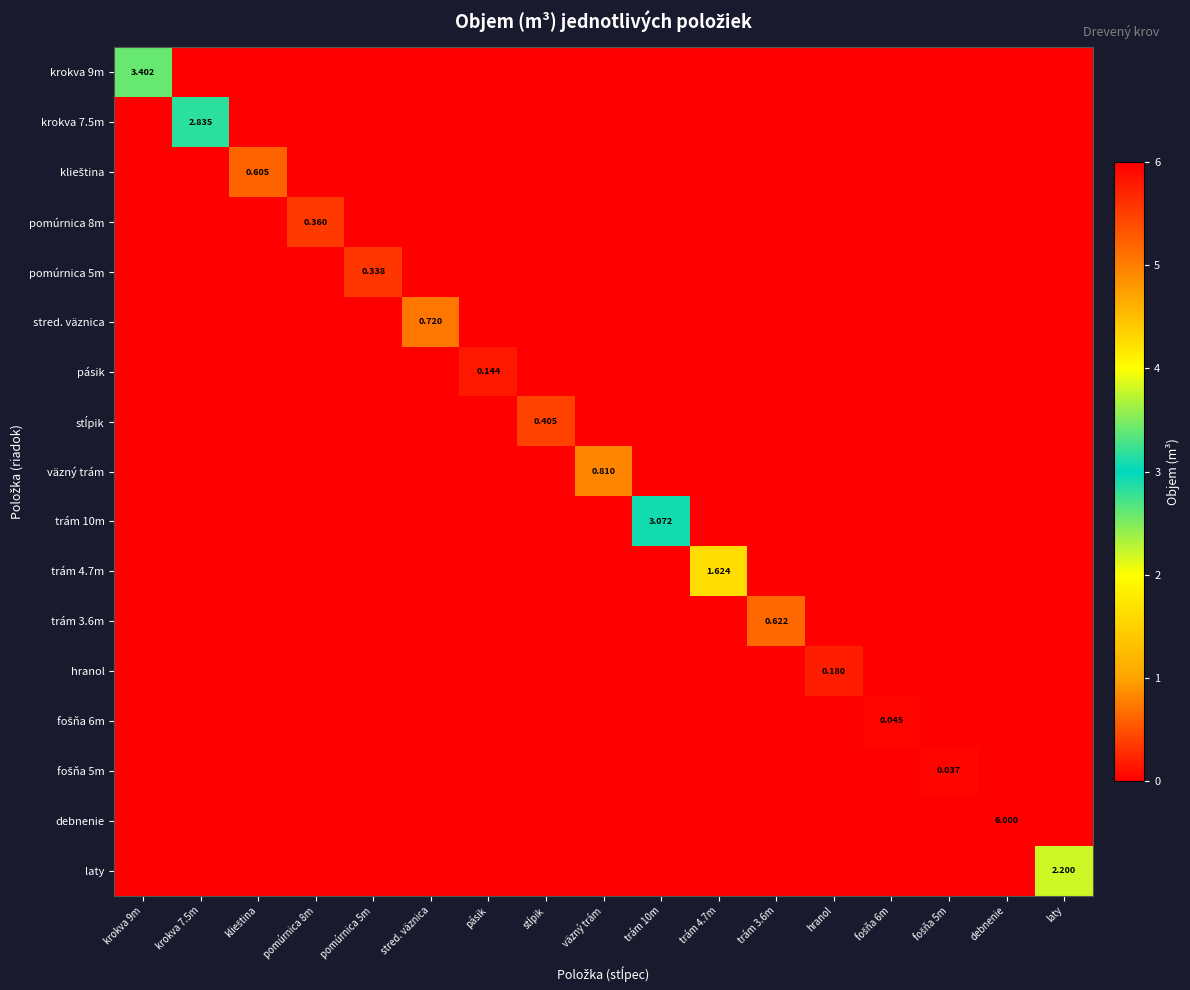

How many values in the hranol series exceed 0?

1